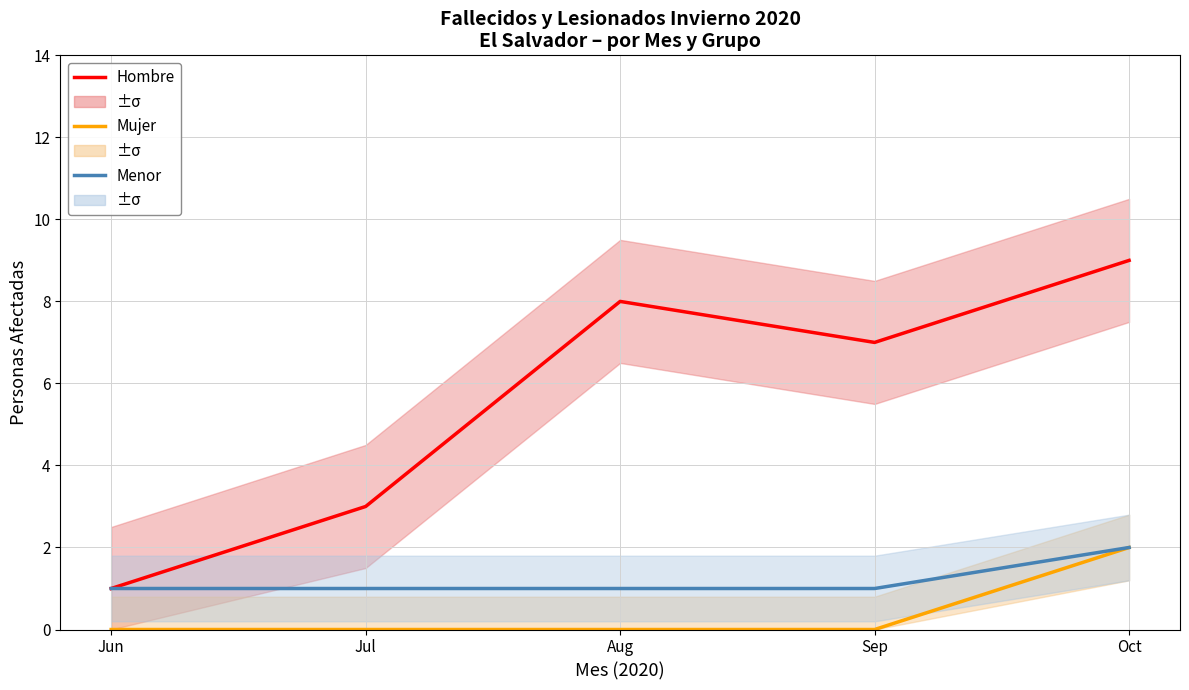

Which series has the largest total across all categories?

Hombre